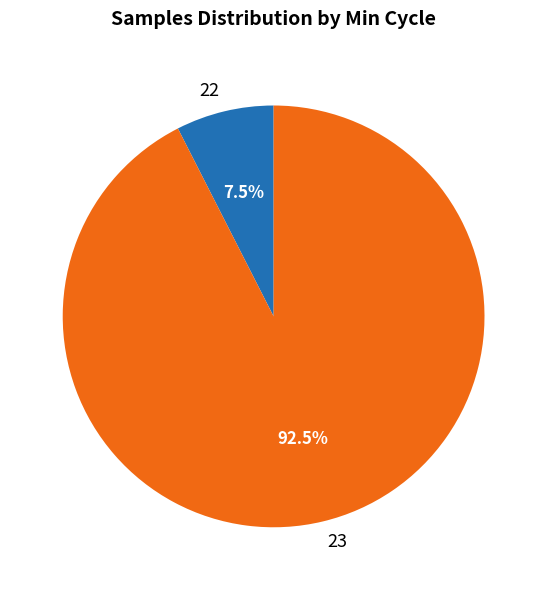

What is the largest slice in the pie chart?

23